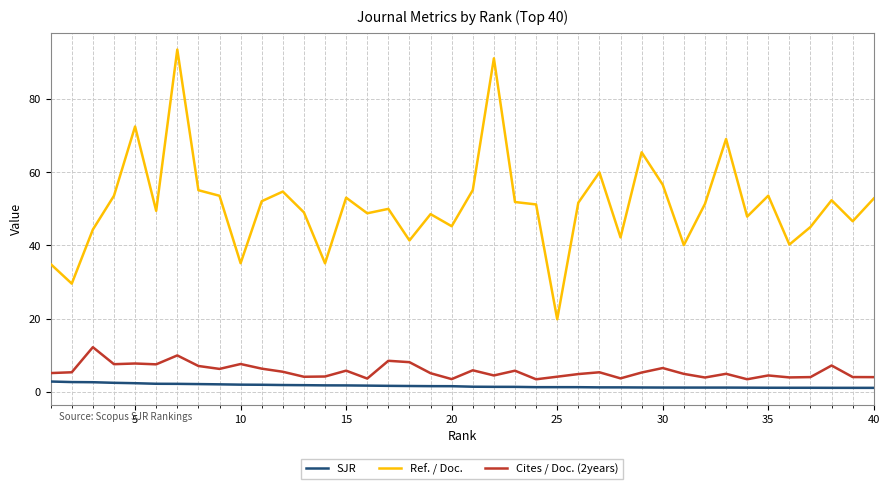

What is the sum of all SJR values?

63.4